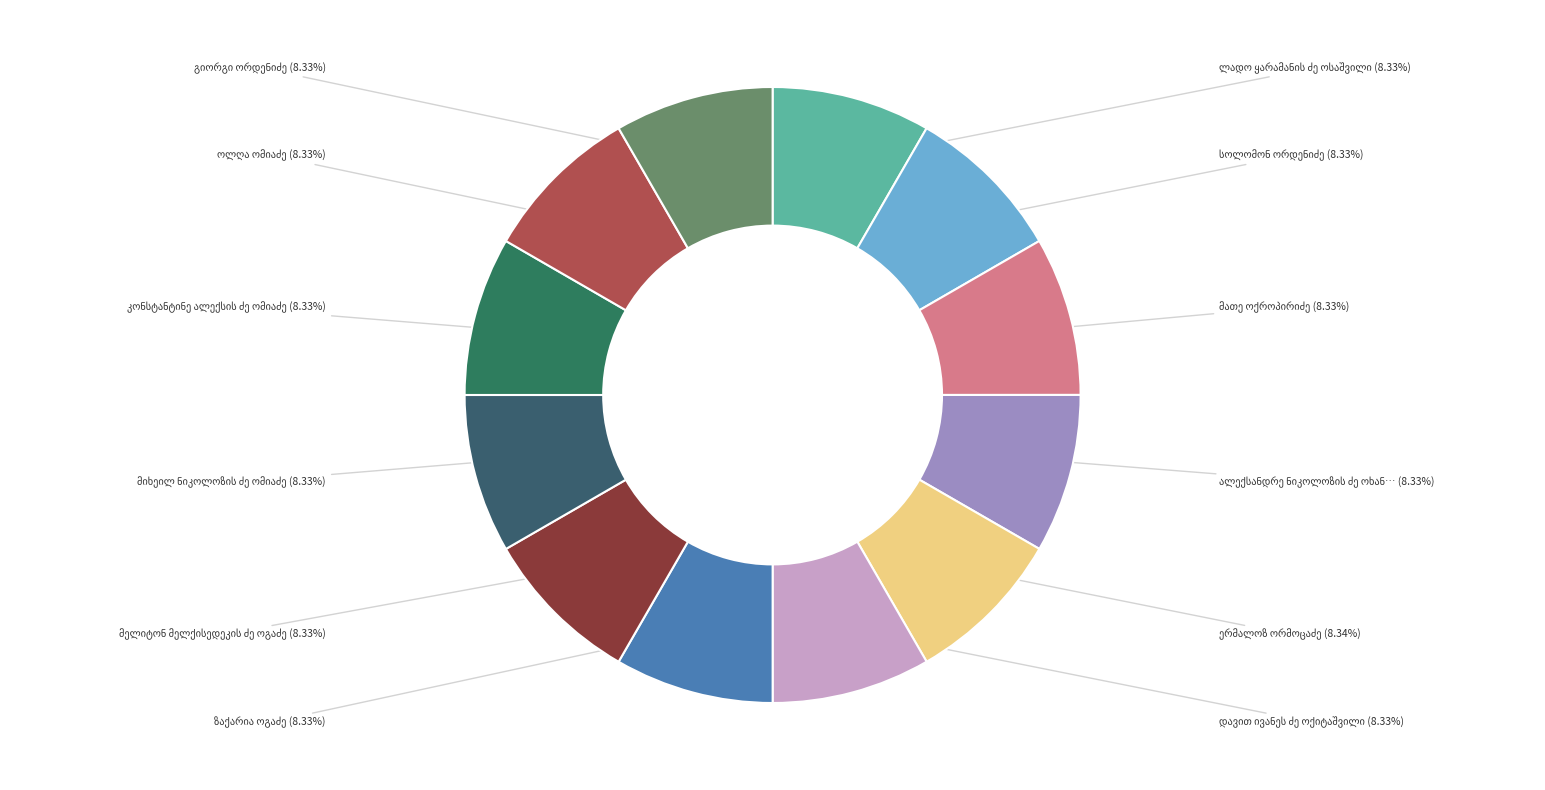

How many slices are in this pie chart?

12